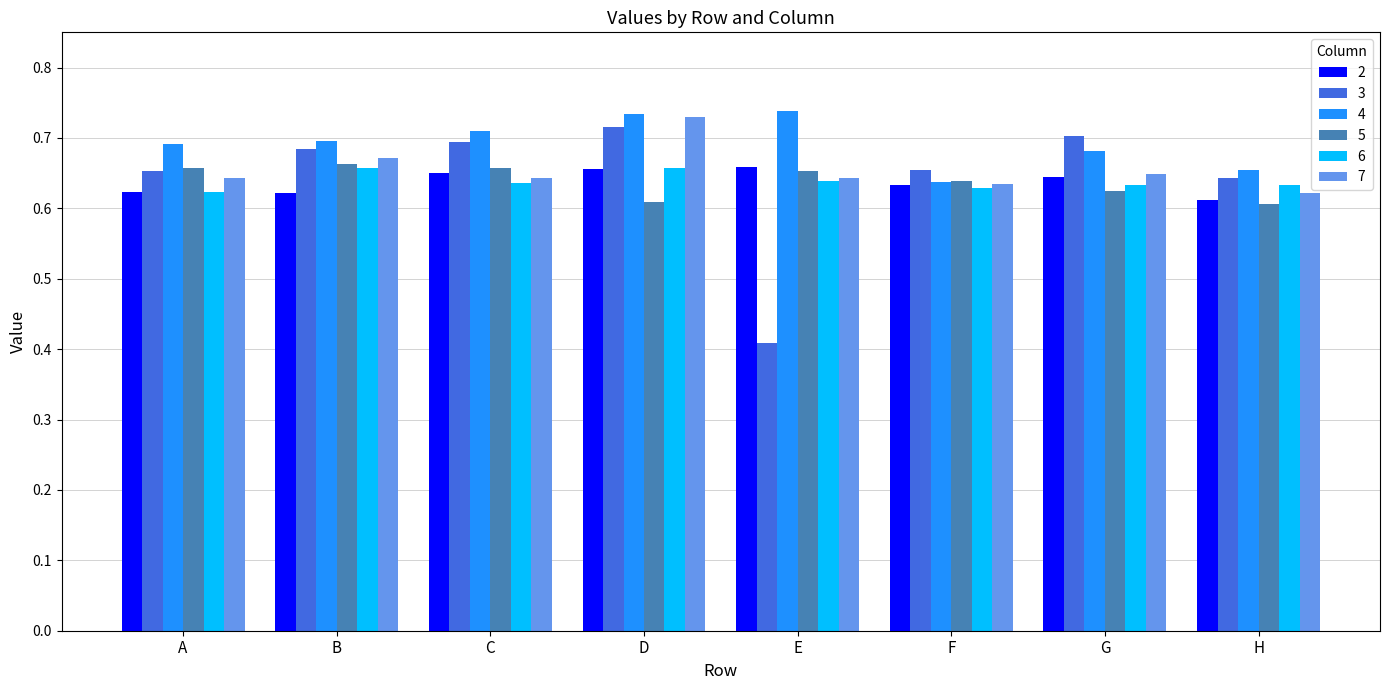

How many series are shown in this chart?

6